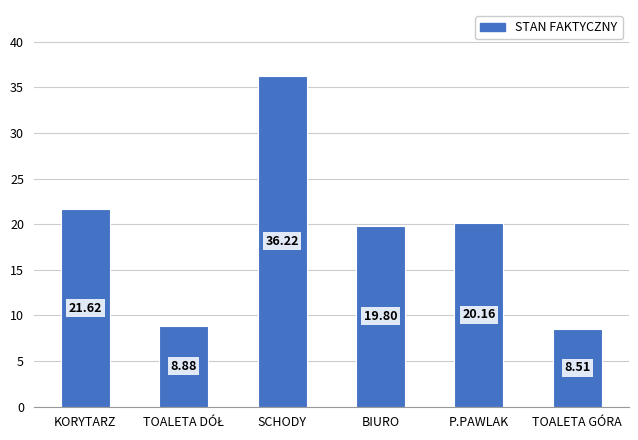

Approximately how many times larger is the value at SCHODY compared to BIURO?

1.8